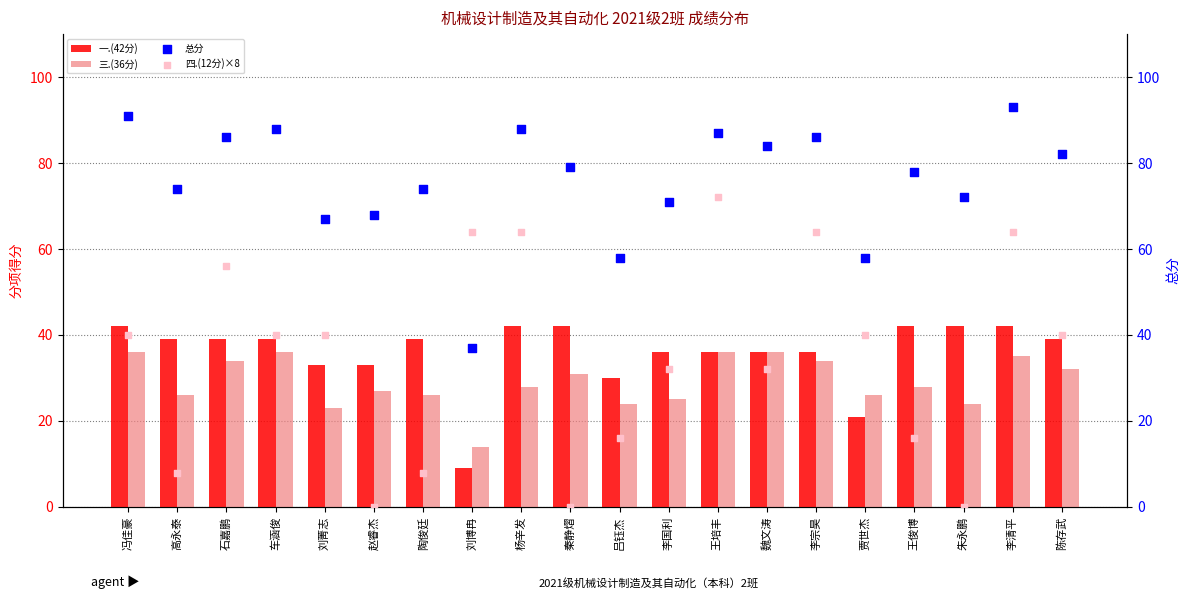

Is the value of 四.(12分)×8 at 刘博冉 greater than the value of 三.(36分) at 刘菁志?

Yes